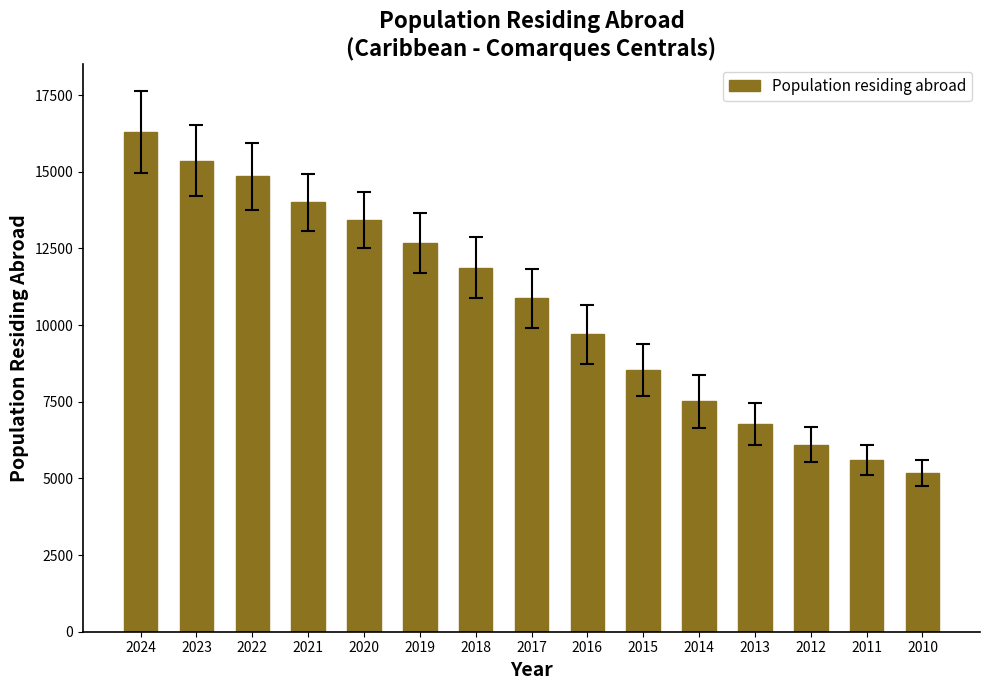

List the labels in order of value, smallest first.

2010, 2011, 2012, 2013, 2014, 2015, 2016, 2017, 2018, 2019, 2020, 2021, 2022, 2023, 2024